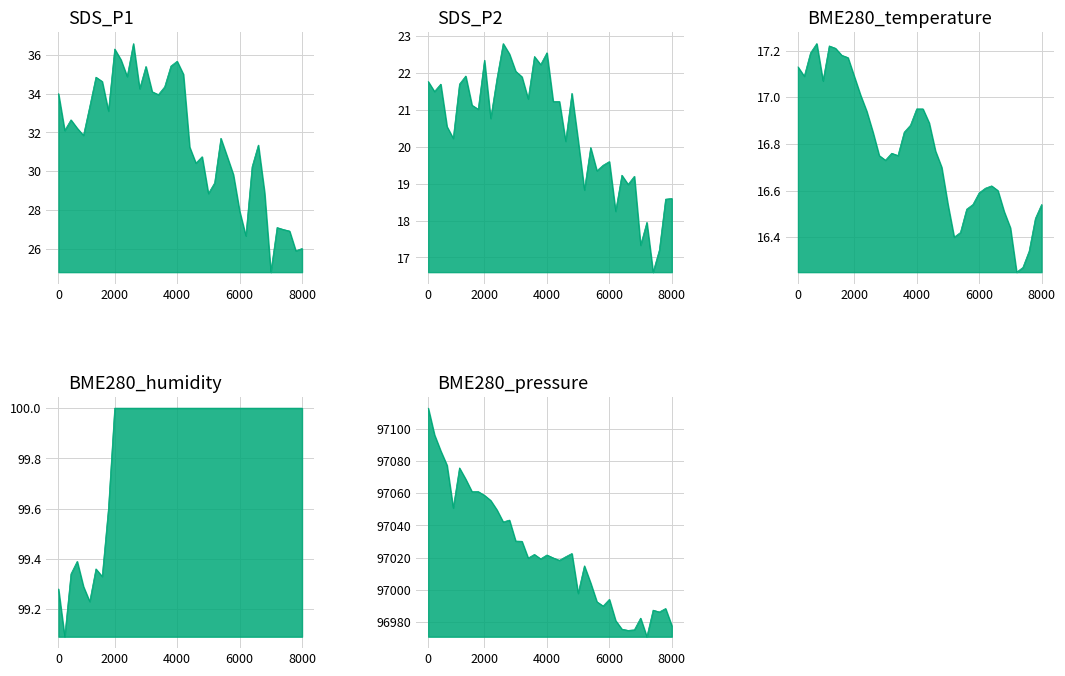

Reading right to left, list all the values displayed in this chart.

SDS_P1: 26.0	25.9	26.9	27.0	27.1	24.8	28.9	31.4	30.2	26.7	27.9	29.8	30.8	31.7	29.4	28.9	30.8	30.4	31.2	35.0	35.7	35.4	34.4	34.0	34.1	35.4	34.2	36.6	34.9	35.8	36.3	33.1	34.6	34.9	33.3	31.9	32.2	32.6	32.1	34.0
SDS_P2: 18.6	18.6	17.2	16.6	17.9	17.3	19.2	19.0	19.2	18.2	19.6	19.5	19.4	20.0	18.8	20.2	21.4	20.1	21.2	21.2	22.6	22.2	22.4	21.3	21.9	22.1	22.5	22.8	21.9	20.8	22.4	21.0	21.1	21.9	21.7	20.2	20.6	21.7	21.5	21.8
BME280_temperature: 16.5	16.5	16.3	16.3	16.2	16.4	16.5	16.6	16.6	16.6	16.6	16.5	16.5	16.4	16.4	16.5	16.7	16.8	16.9	16.9	16.9	16.9	16.9	16.8	16.8	16.7	16.8	16.9	16.9	17.0	17.1	17.2	17.2	17.2	17.2	17.1	17.2	17.2	17.1	17.1
BME280_humidity: 100.0	100.0	100.0	100.0	100.0	100.0	100.0	100.0	100.0	100.0	100.0	100.0	100.0	100.0	100.0	100.0	100.0	100.0	100.0	100.0	100.0	100.0	100.0	100.0	100.0	100.0	100.0	100.0	100.0	100.0	100.0	99.6	99.3	99.4	99.2	99.3	99.4	99.3	99.1	99.3
BME280_pressure: 96977.8	96988.4	96986.3	96987.4	96970.9	96982.5	96975.2	96974.9	96975.7	96981.0	96994.1	96990.0	96992.7	97004.3	97014.9	96997.8	97022.6	97020.5	97018.3	97019.9	97021.7	97019.2	97022.0	97019.8	97030.2	97030.3	97043.3	97042.1	97049.6	97055.5	97058.7	97061.0	97060.9	97068.7	97075.7	97050.8	97077.3	97086.2	97096.2	97112.7